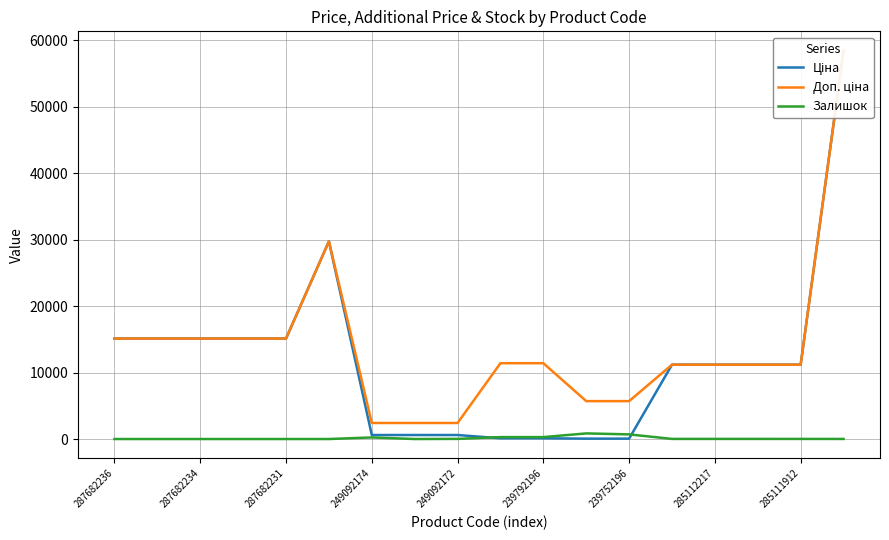

How many interior local peaks does the Залишок series have?

2